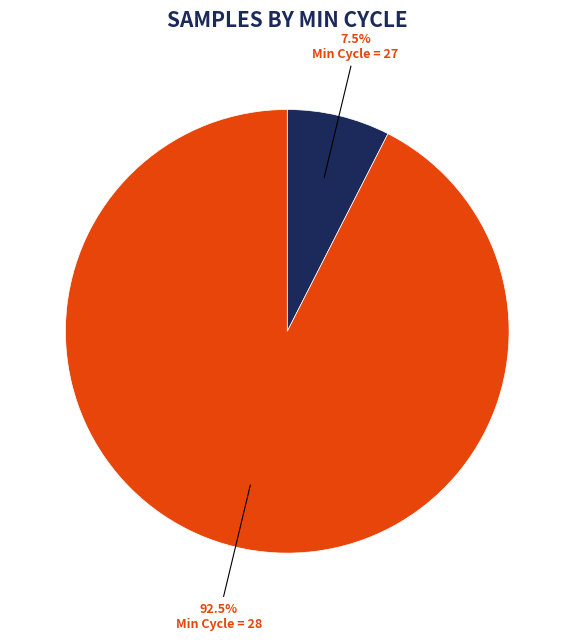

How many slices are in this pie chart?

2